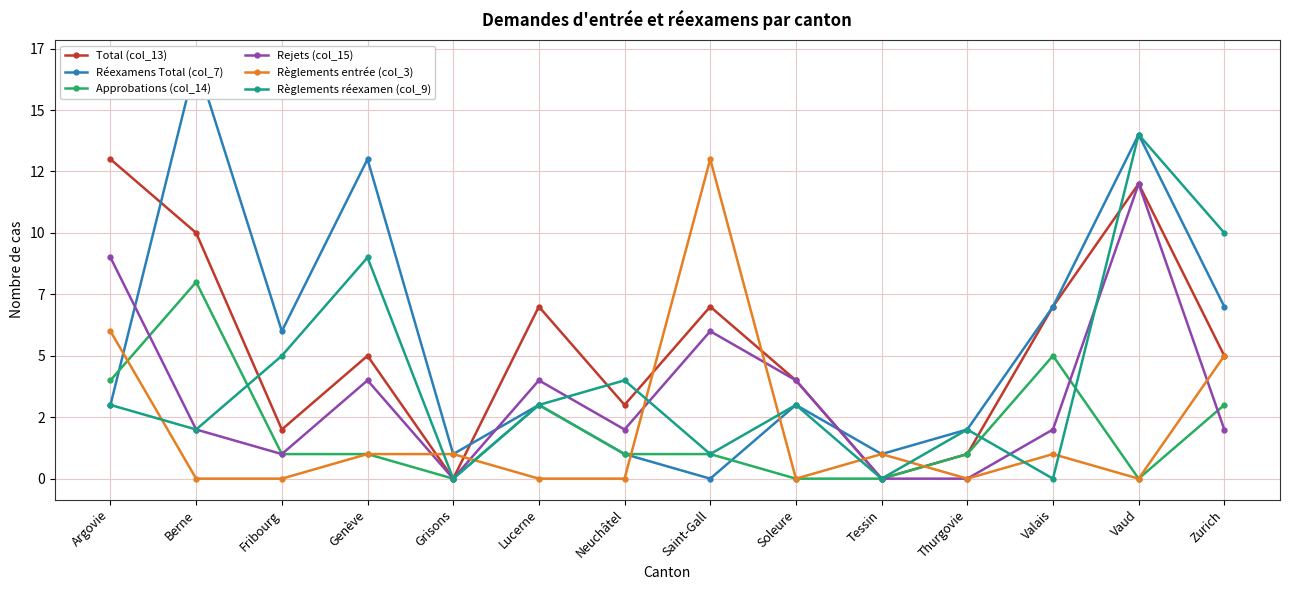

What are all the series names shown in the legend?

Total (col_13), Réexamens Total (col_7), Approbations (col_14), Rejets (col_15), Règlements entrée (col_3), Règlements réexamen (col_9)